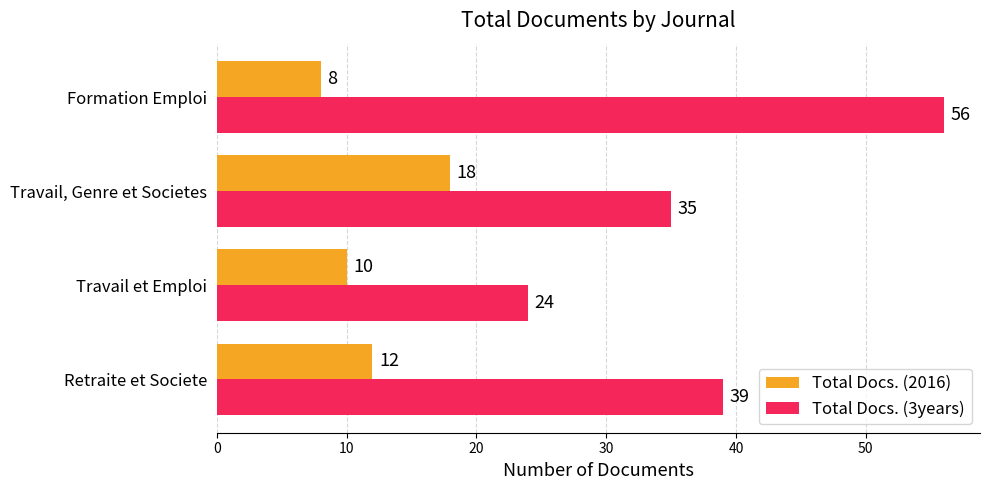

List the labels in order of Total Docs. (3years) value, smallest first.

Travail et Emploi, Travail, Genre et Societes, Retraite et Societe, Formation Emploi